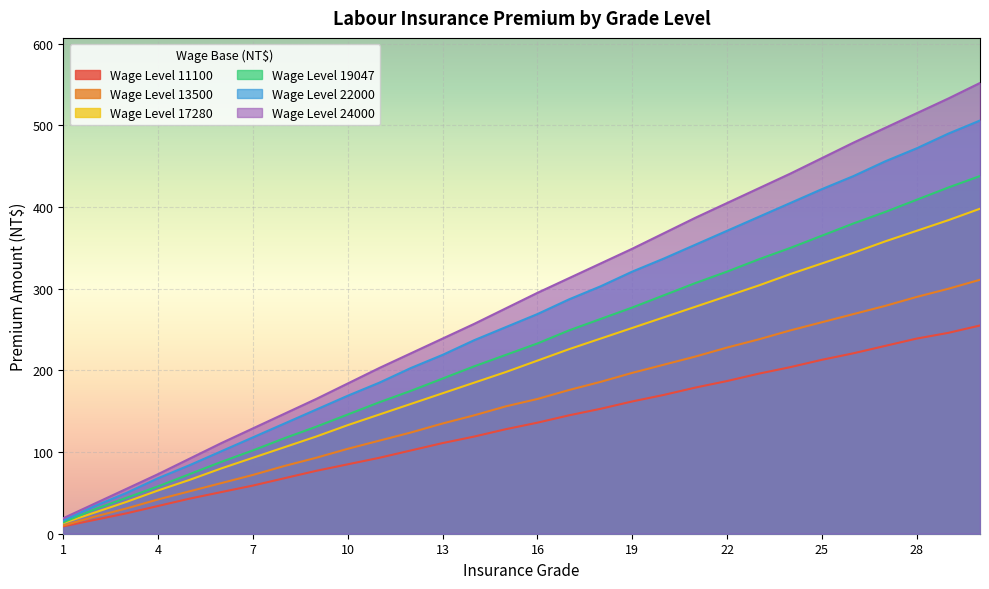

What is the difference between the maximum and minimum values in the 19047 series?

424